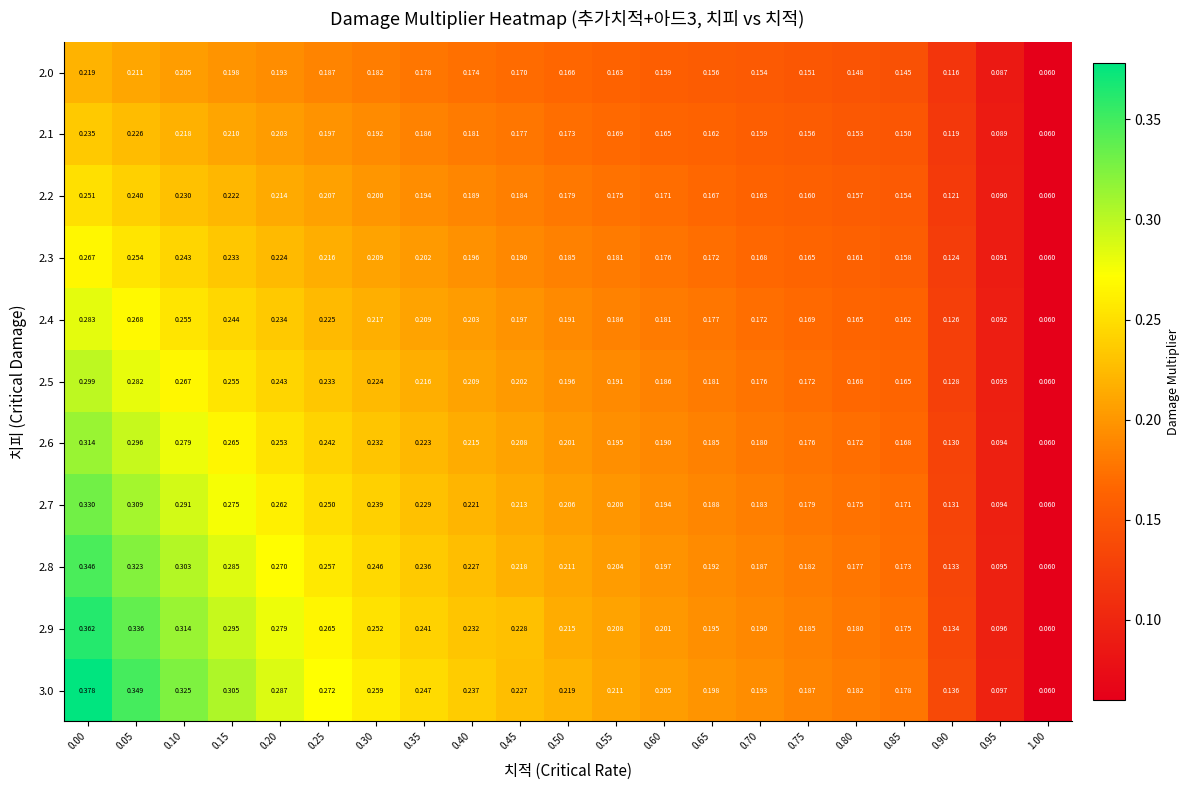

Rank the series by their maximum value, from lowest to highest.

2.0, 2.1, 2.2, 2.3, 2.4, 2.5, 2.6, 2.7, 2.8, 2.9, 3.0